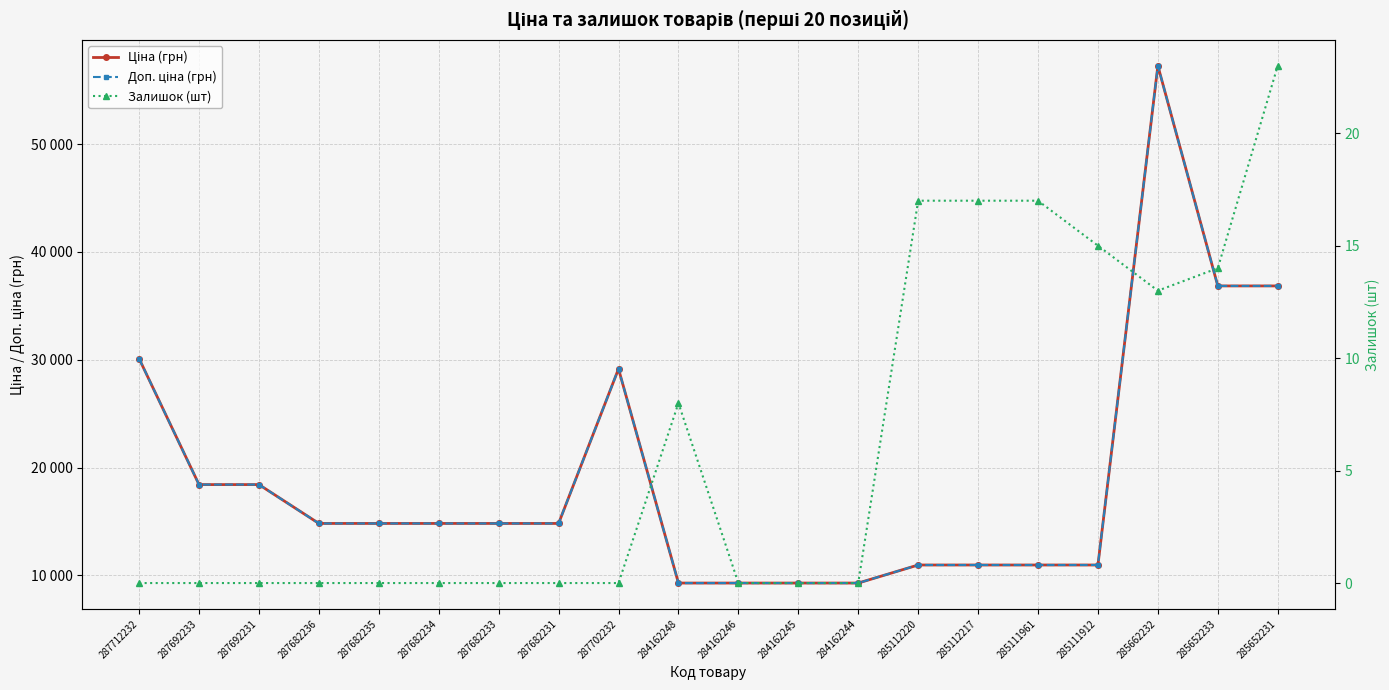

True or false: Ціна (грн) and Доп. ціна (грн) cross at least once.

False